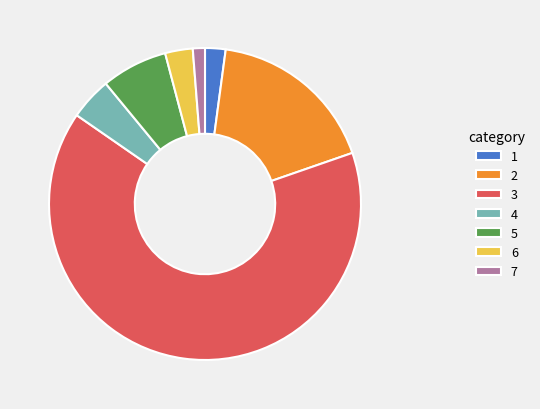

Does 3 represent more than half of the total?

Yes